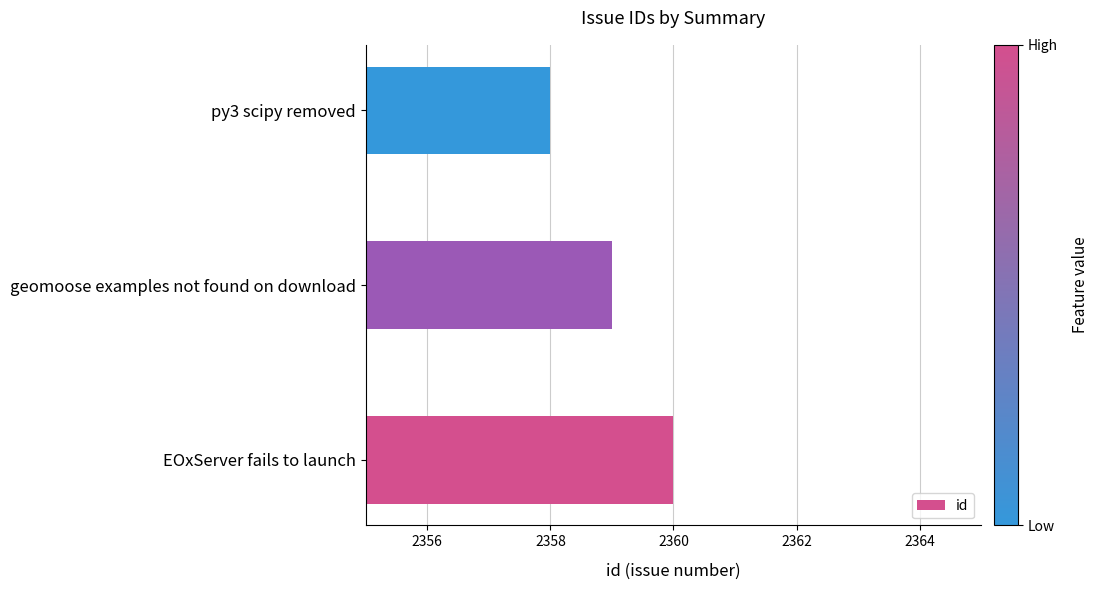

What is the ratio of the value at geomoose examples not found on download to the value at EOxServer fails to launch?

1.0